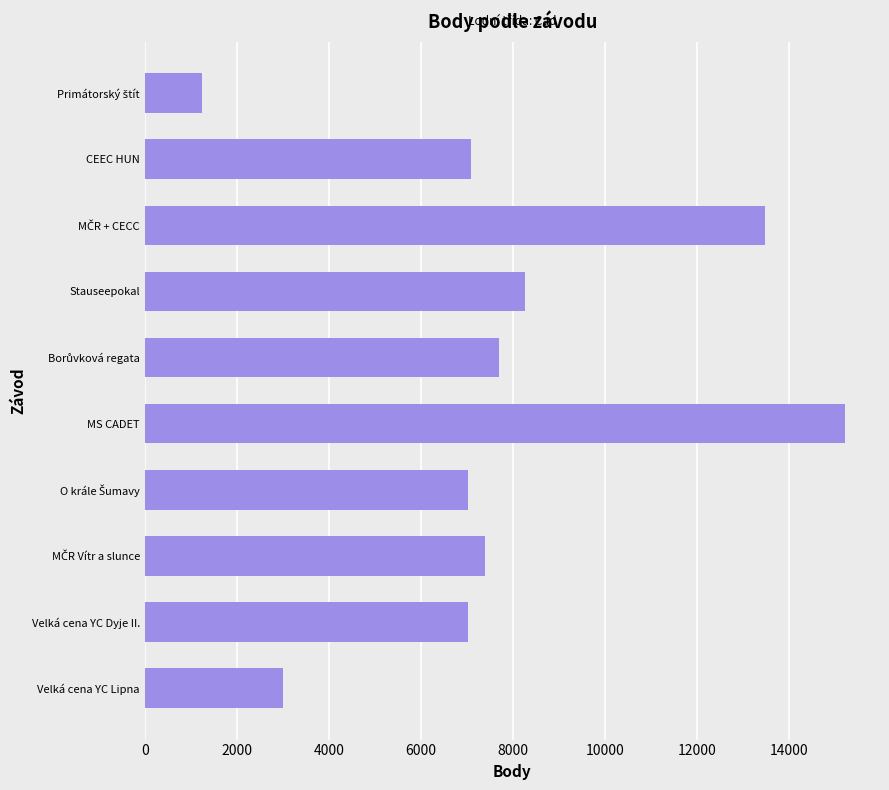

The value at Velká cena YC Dyje II. is 11854. True or false?

False